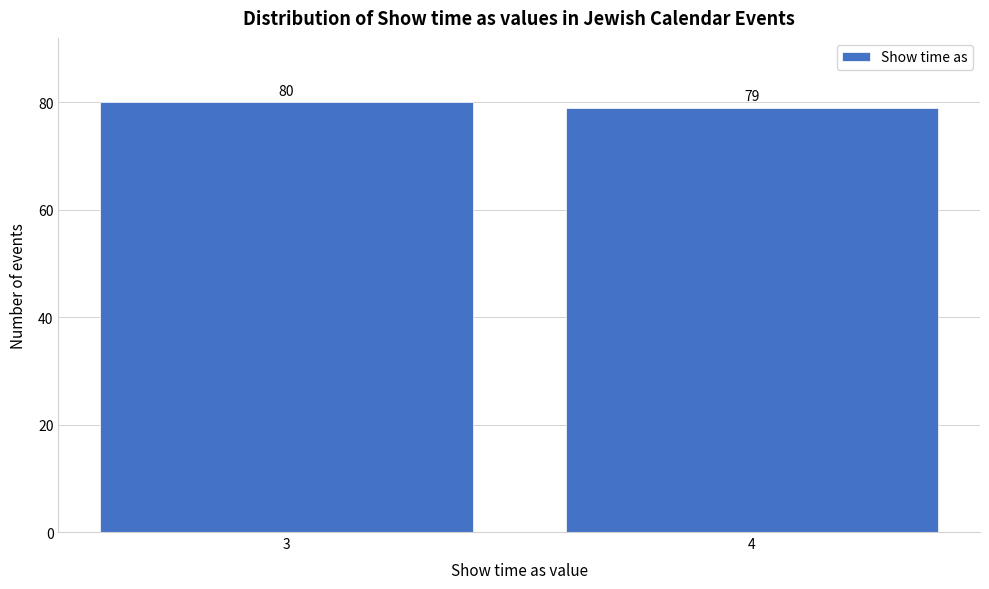

Reading left to right, extract all data points from this chart.

80	79